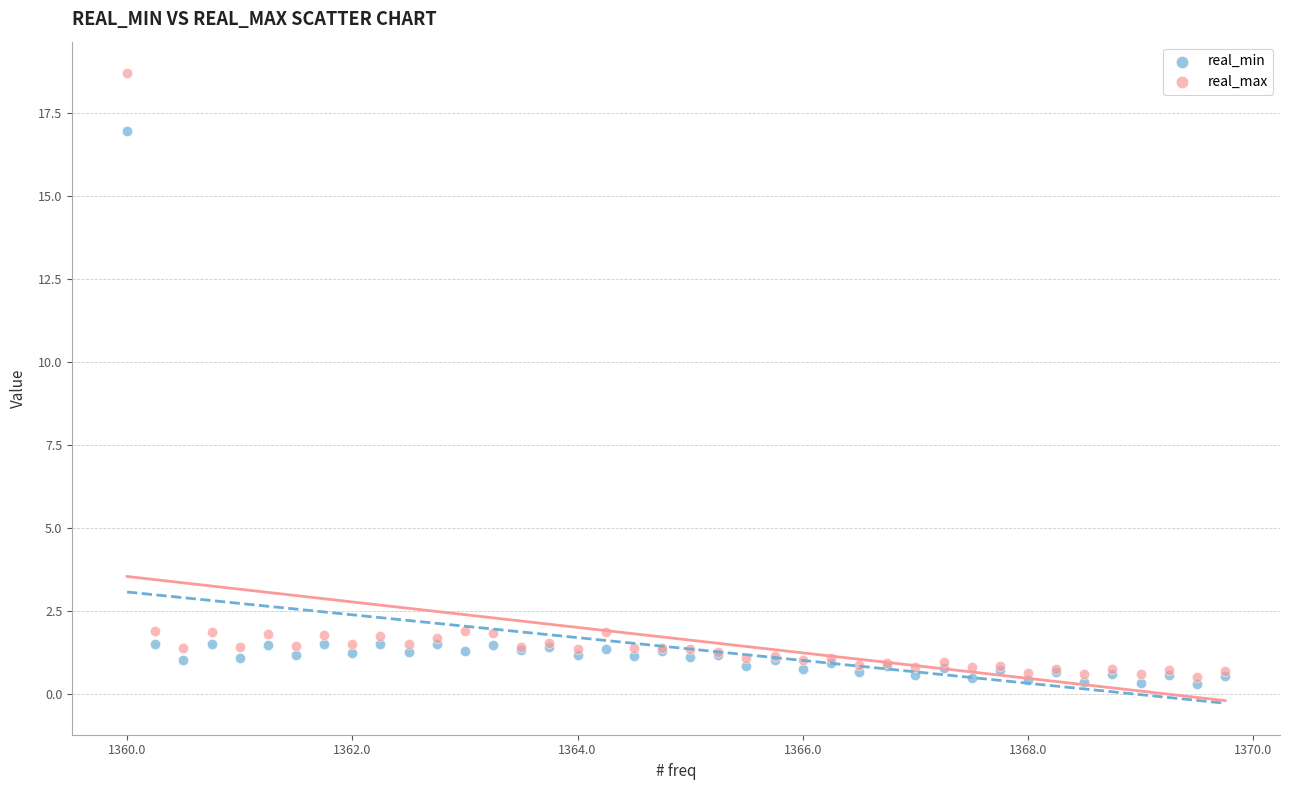

Which series contains the highest Y value?

real_max